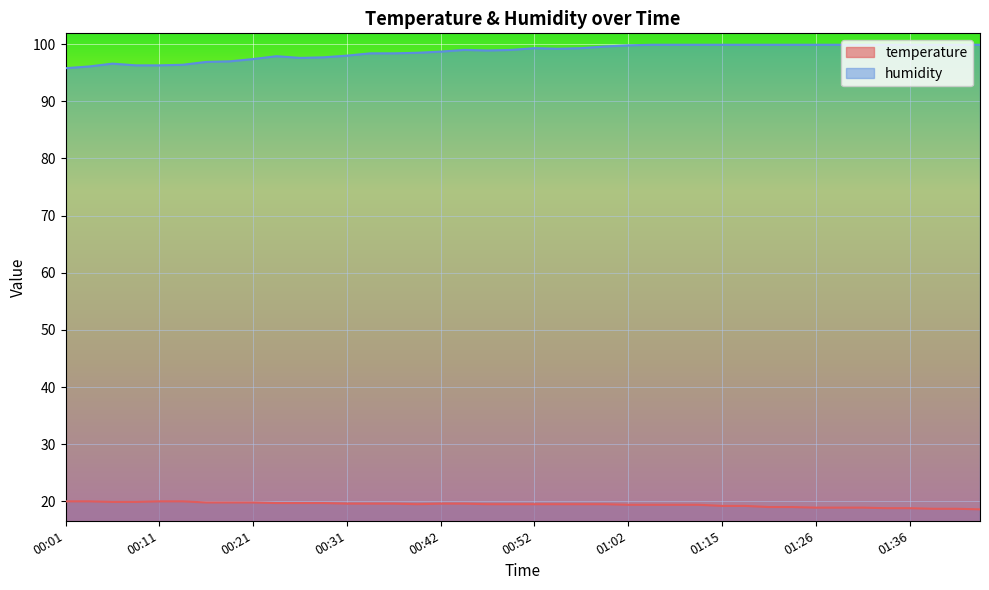

What is the spread (max minus min) of values at 00:59?

80.1